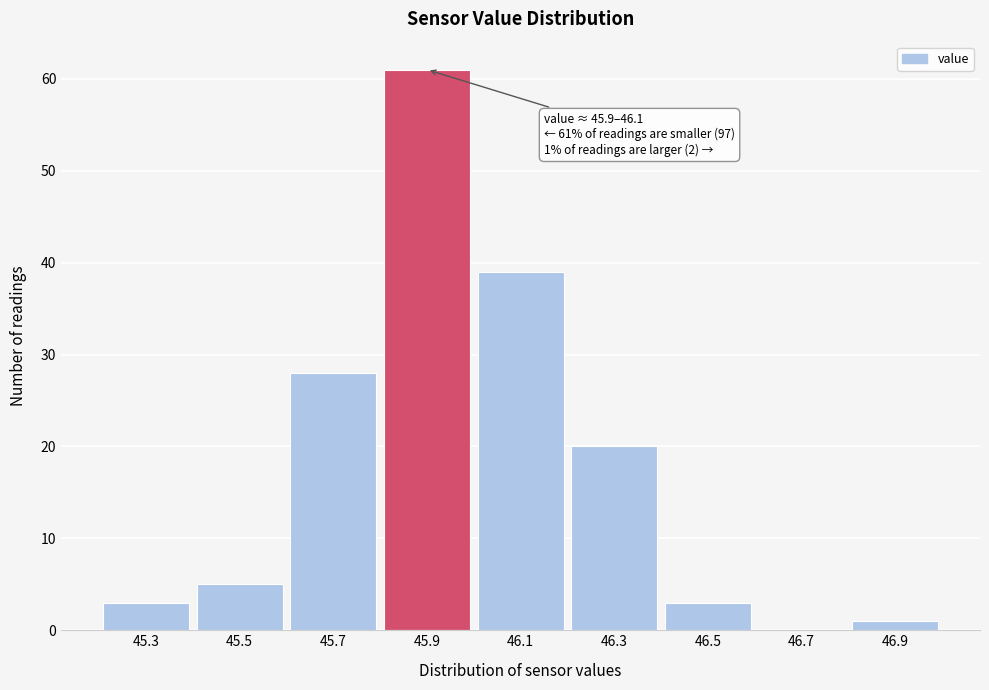

Reading left to right, extract all data points from this chart.

45.3=3	45.5=5	45.7=28	45.9=61	46.1=39	46.3=20	46.5=3	46.7=0	46.9=1